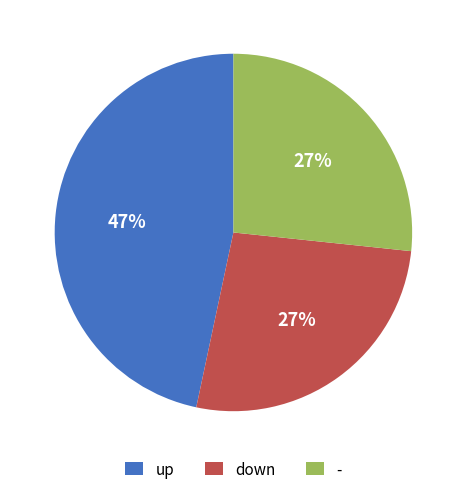

What is the ratio of the value at down to the value at up?

0.6